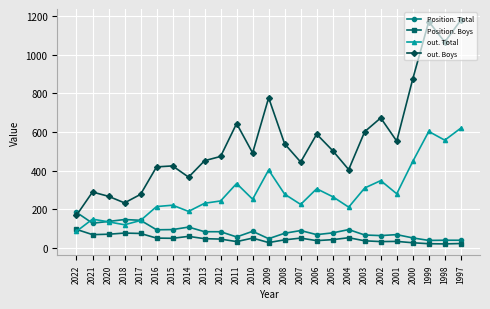

What is the sum of all Position. Boys values?

1204